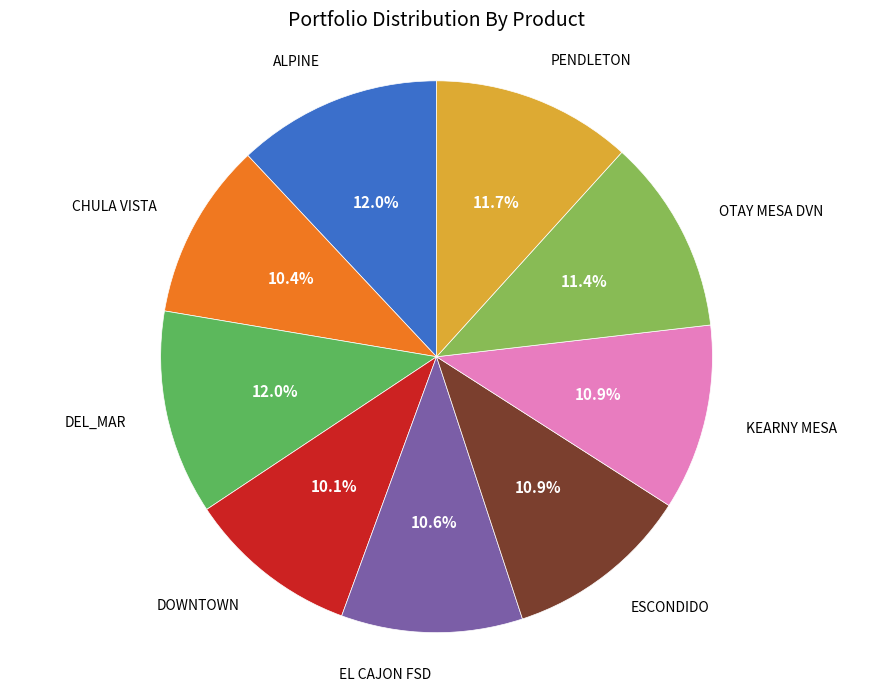

Is there any slice that represents more than half of the pie?

No